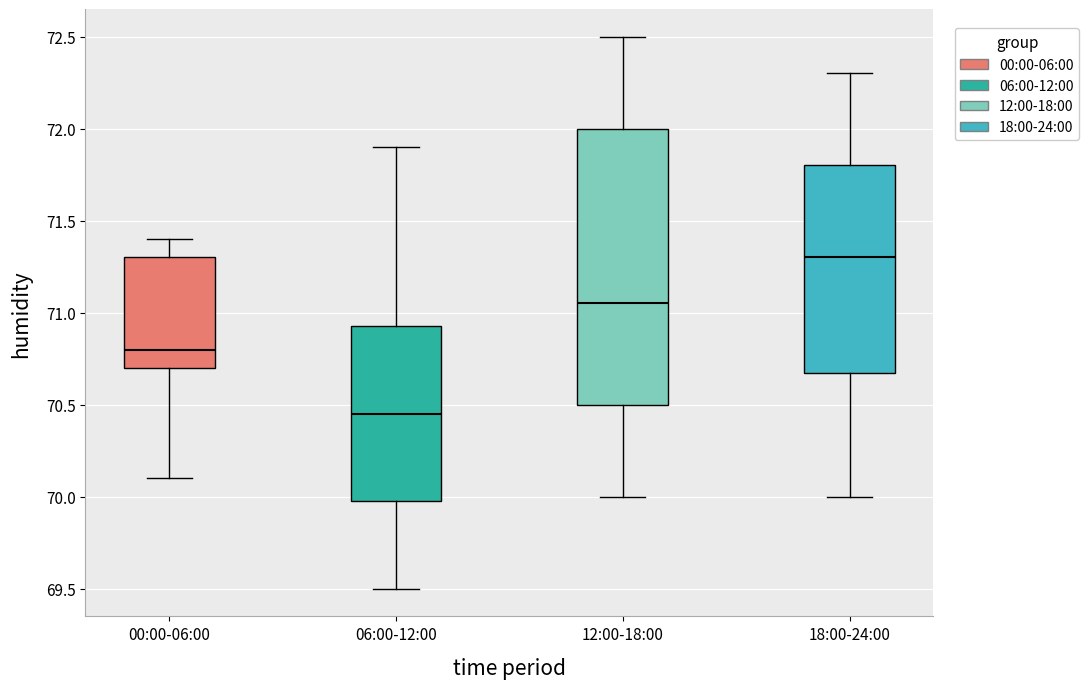

Reading left to right, transcribe this box plot: for each box, give where its median line is, the range the box spans, and where its two whiskers end, as read against the y-axis. The values are not printed on the chart, so give them approximately, as read against the axis.

00:00-06:00: median 70.80, box 70.70 to 71.30, whiskers 70.10 to 71.40
06:00-12:00: median 70.45, box 70.00 to 70.95, whiskers 69.50 to 71.90
12:00-18:00: median 71.05, box 70.50 to 72.00, whiskers 70.00 to 72.50
18:00-24:00: median 71.30, box 70.70 to 71.80, whiskers 70.00 to 72.30